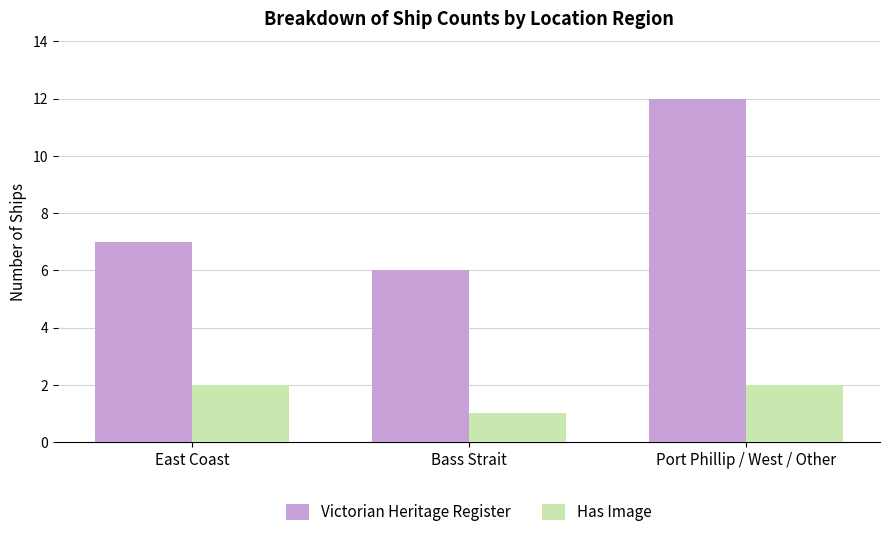

What position from the right is Bass Strait?

2